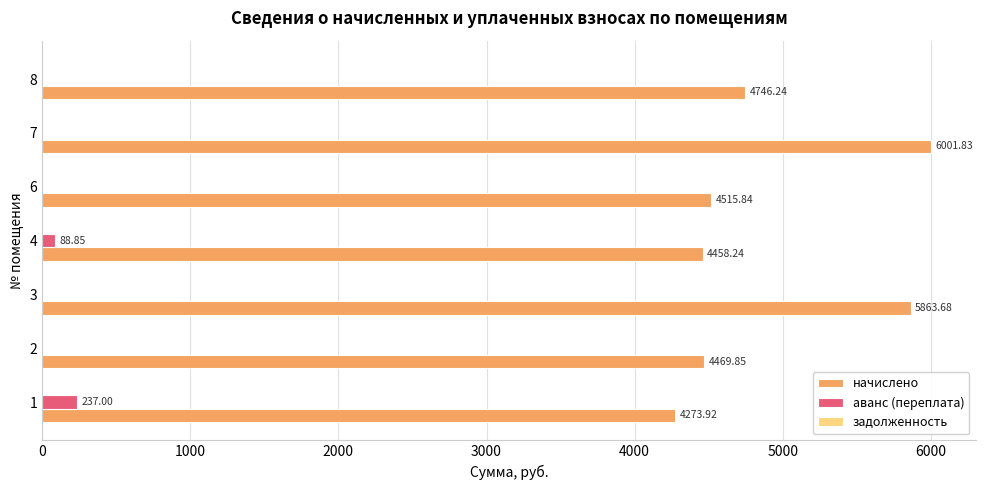

Which series changed the most between 1 and 8?

начислено